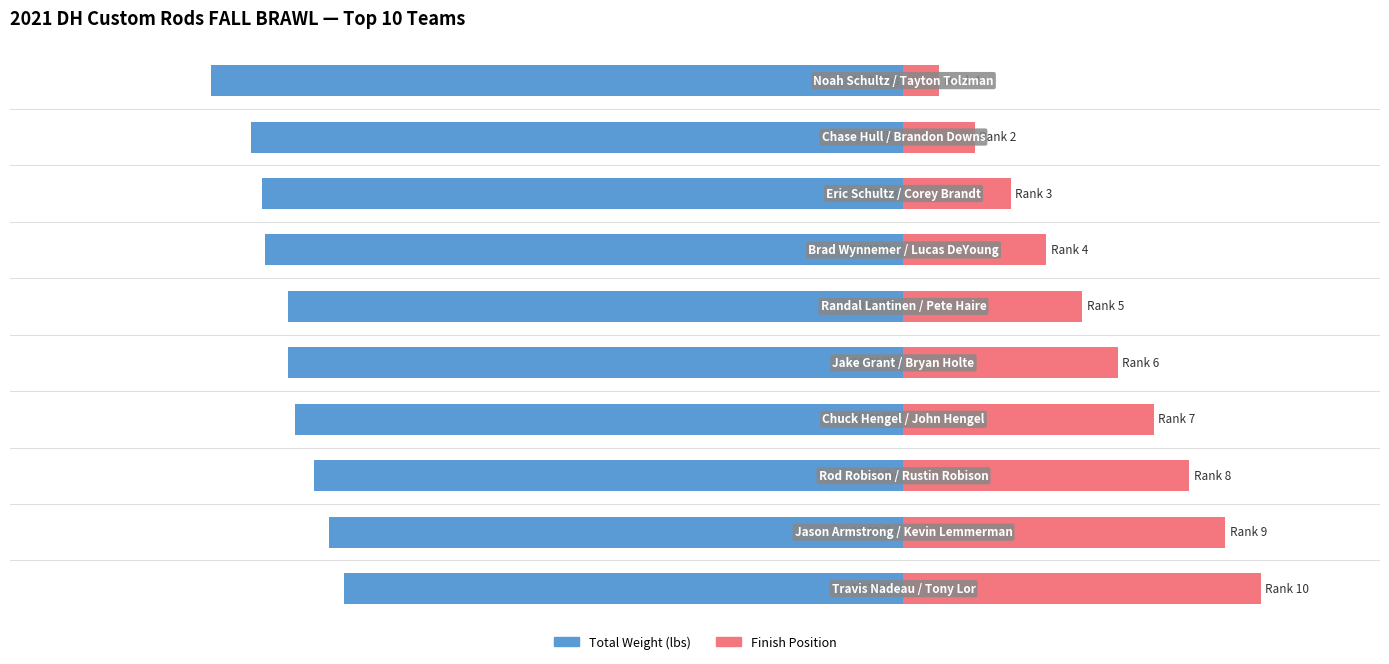

Which has a higher value, 1 or 7?

7